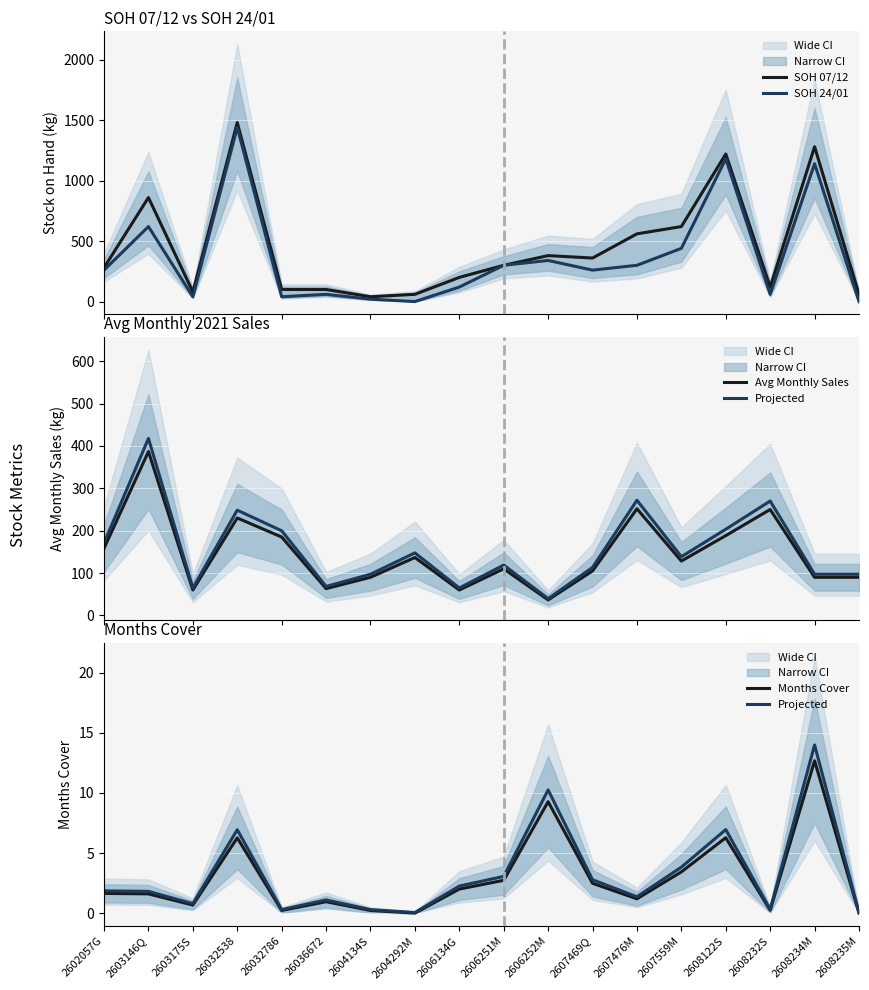

What position from the left is 2606251M?

10